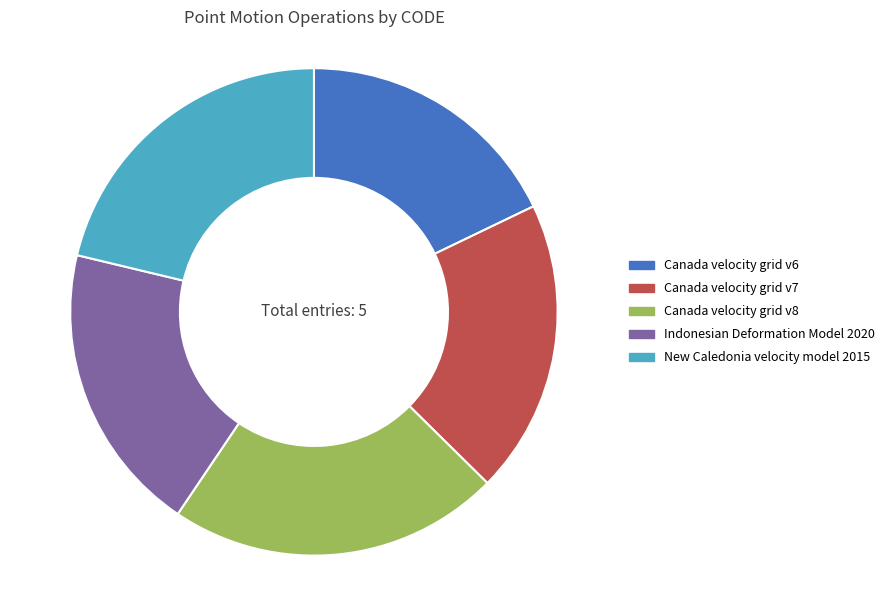

Which slice is the smallest?

Canada velocity grid v6